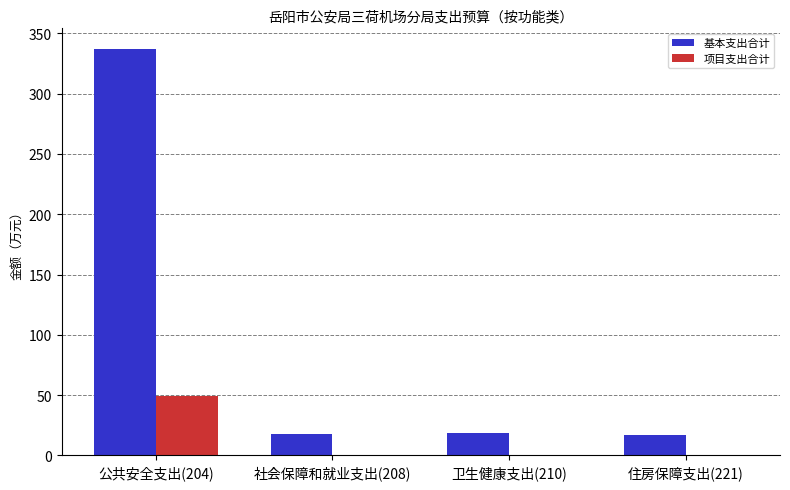

Read the 基本支出合计 value at 社会保障和就业支出(208).

17.7